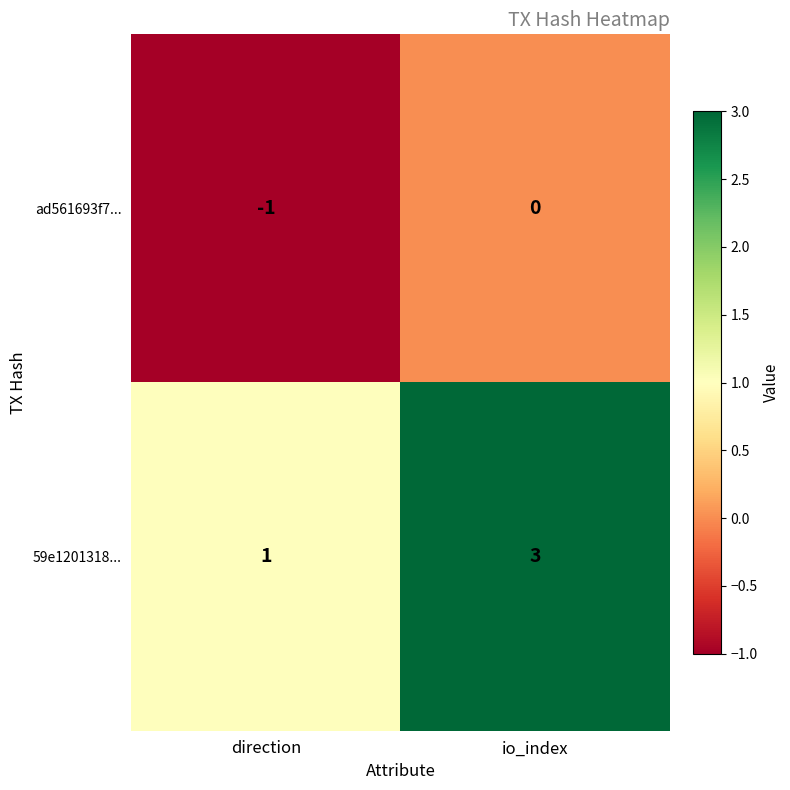

What is the sum of the 59e1201318... values at direction and io_index?

4